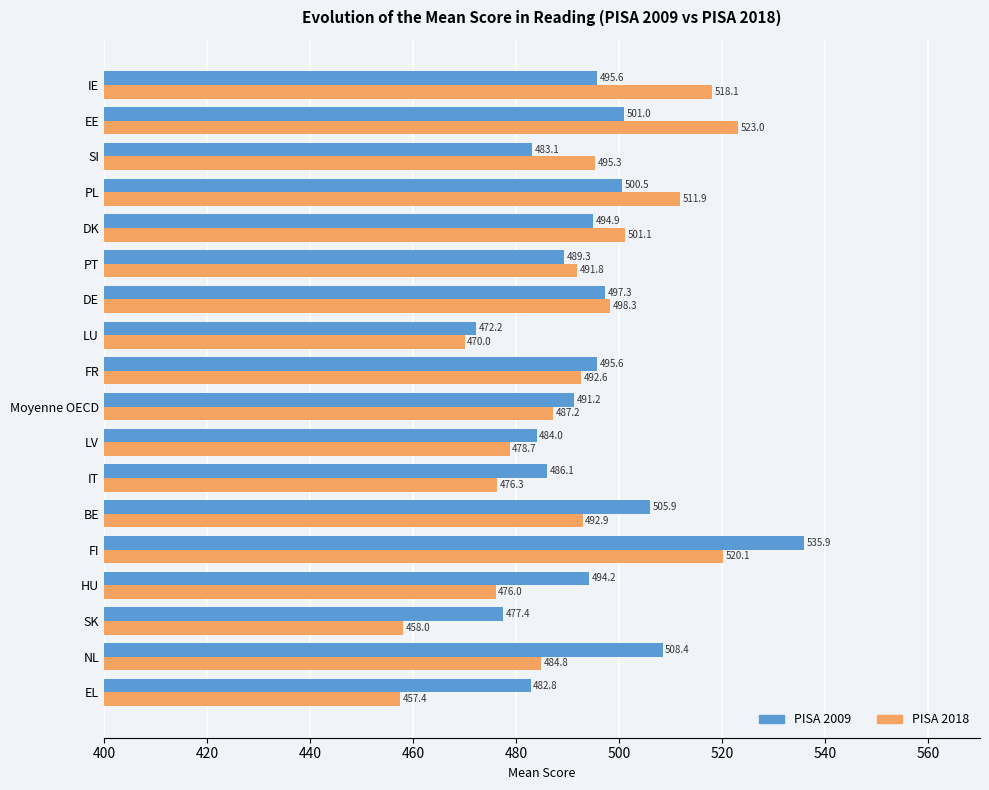

At FI, list the series in order from largest to smallest.

PISA 2009, PISA 2018